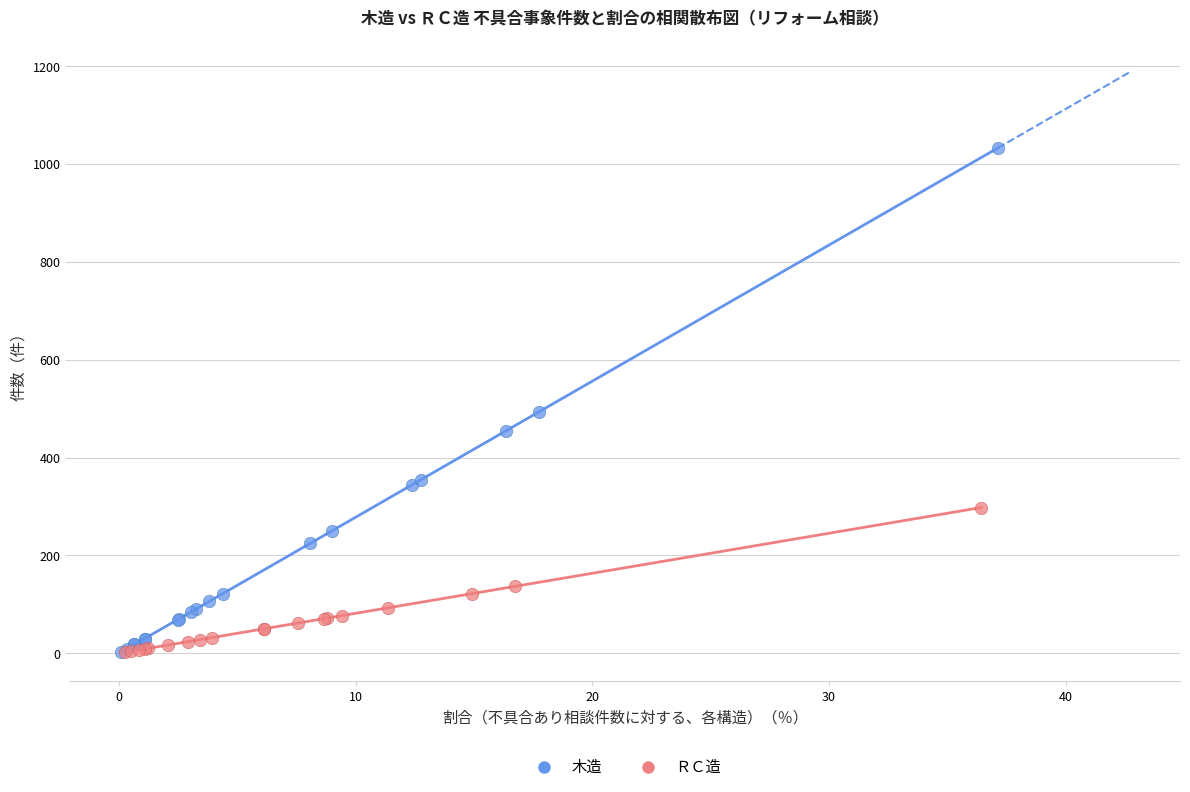

Which series reaches the maximum Y coordinate?

木造